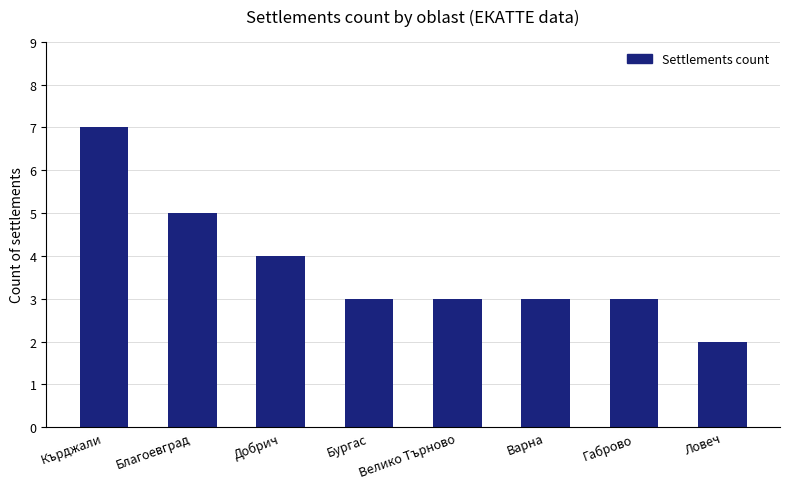

What value does the data have at Габрово?

3